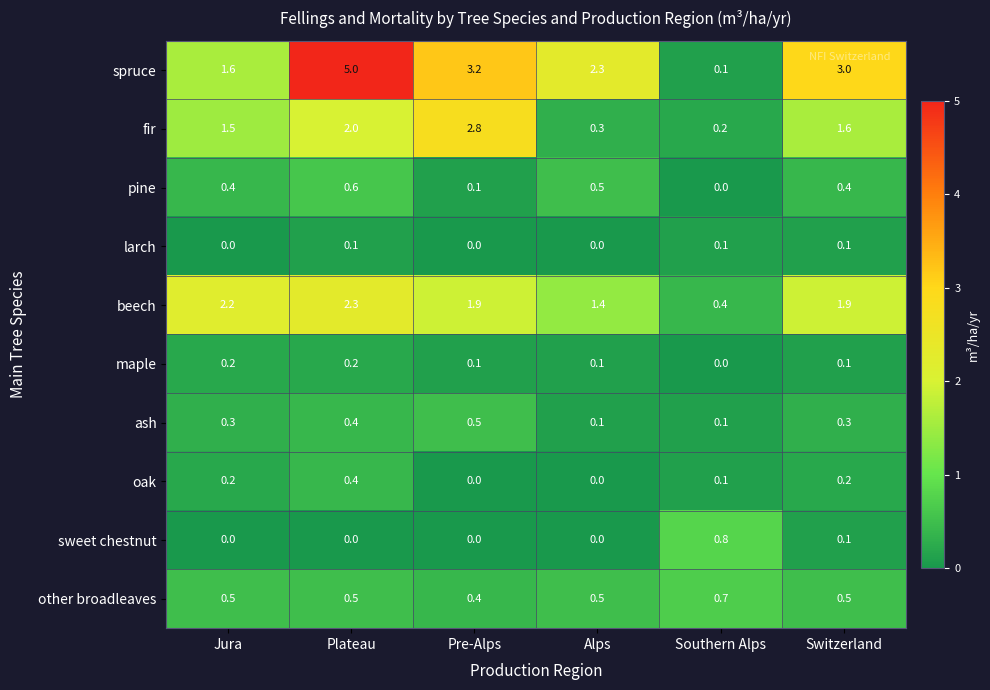

At which label does other broadleaves reach its minimum?

Pre-Alps